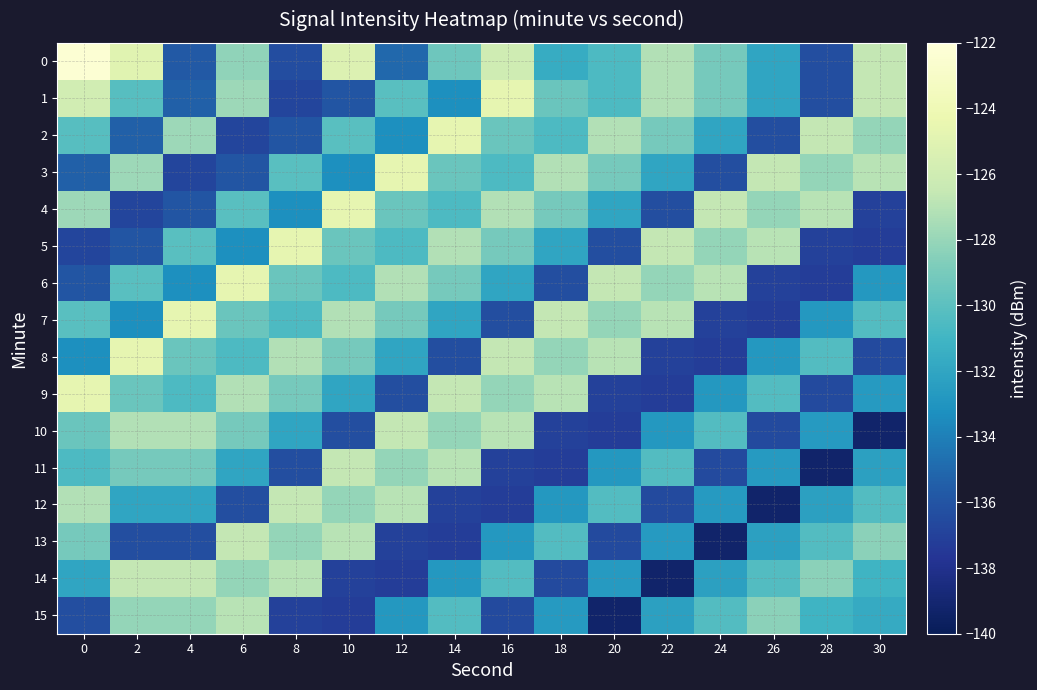

What is the total value across all series at 12?

-2096.4